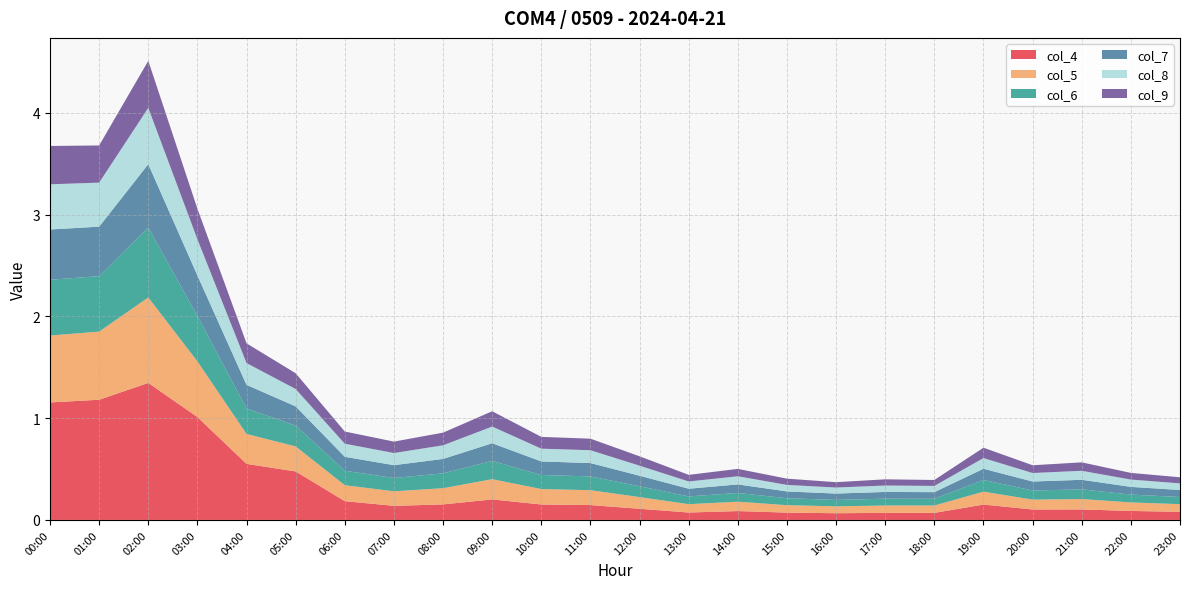

Reading left to right, transcribe all the data shown in this chart.

col_4: 1.2	1.2	1.3	1.0	0.6	0.5	0.2	0.1	0.2	0.2	0.2	0.1	0.1	0.1	0.1	0.1	0.1	0.1	0.1	0.2	0.1	0.1	0.1	0.1
col_5: 0.7	0.7	0.8	0.5	0.3	0.2	0.2	0.1	0.2	0.2	0.2	0.1	0.1	0.1	0.1	0.1	0.1	0.1	0.1	0.1	0.1	0.1	0.1	0.1
col_6: 0.5	0.5	0.7	0.4	0.2	0.2	0.1	0.1	0.1	0.2	0.1	0.1	0.1	0.1	0.1	0.1	0.1	0.1	0.1	0.1	0.1	0.1	0.1	0.1
col_7: 0.5	0.5	0.6	0.4	0.2	0.2	0.1	0.1	0.1	0.2	0.1	0.1	0.1	0.1	0.1	0.1	0.1	0.1	0.1	0.1	0.1	0.1	0.1	0.1
col_8: 0.4	0.4	0.6	0.4	0.2	0.2	0.1	0.1	0.1	0.2	0.1	0.1	0.1	0.1	0.1	0.1	0.1	0.1	0.1	0.1	0.1	0.1	0.1	0.1
col_9: 0.4	0.4	0.5	0.3	0.2	0.2	0.1	0.1	0.1	0.2	0.1	0.1	0.1	0.1	0.1	0.1	0.1	0.1	0.1	0.1	0.1	0.1	0.1	0.1